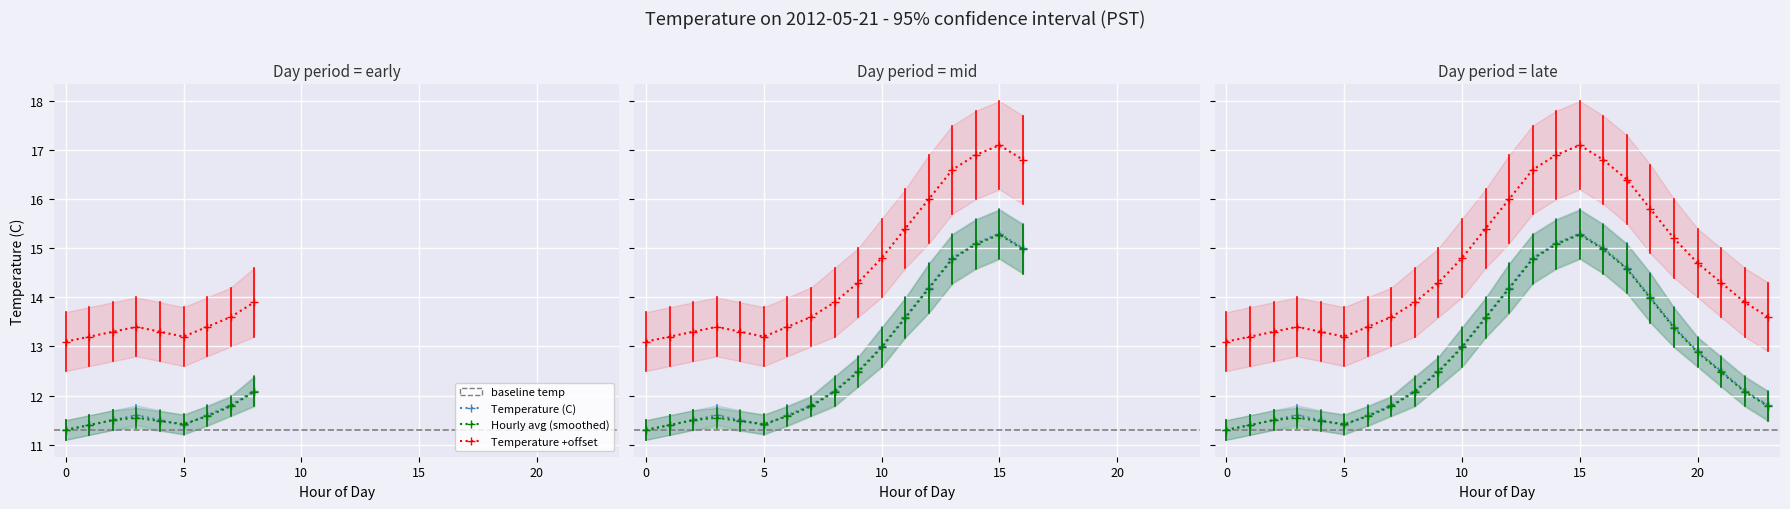

Is this an area chart (filled region under the line)?

No